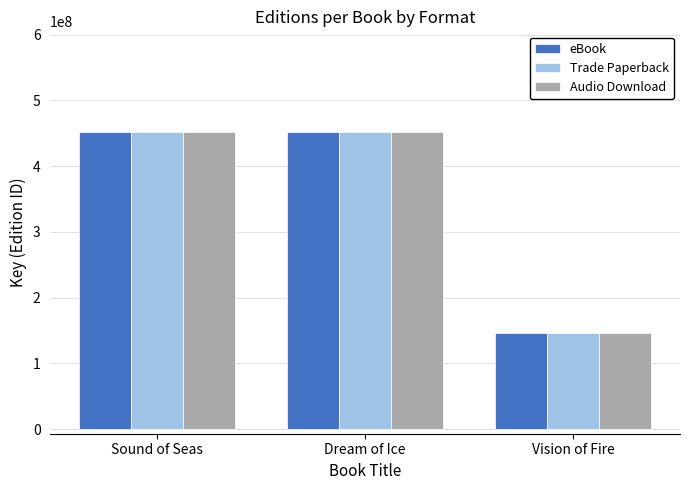

Is the value of Trade Paperback at Dream of Ice greater than the value of Audio Download at Vision of Fire?

Yes